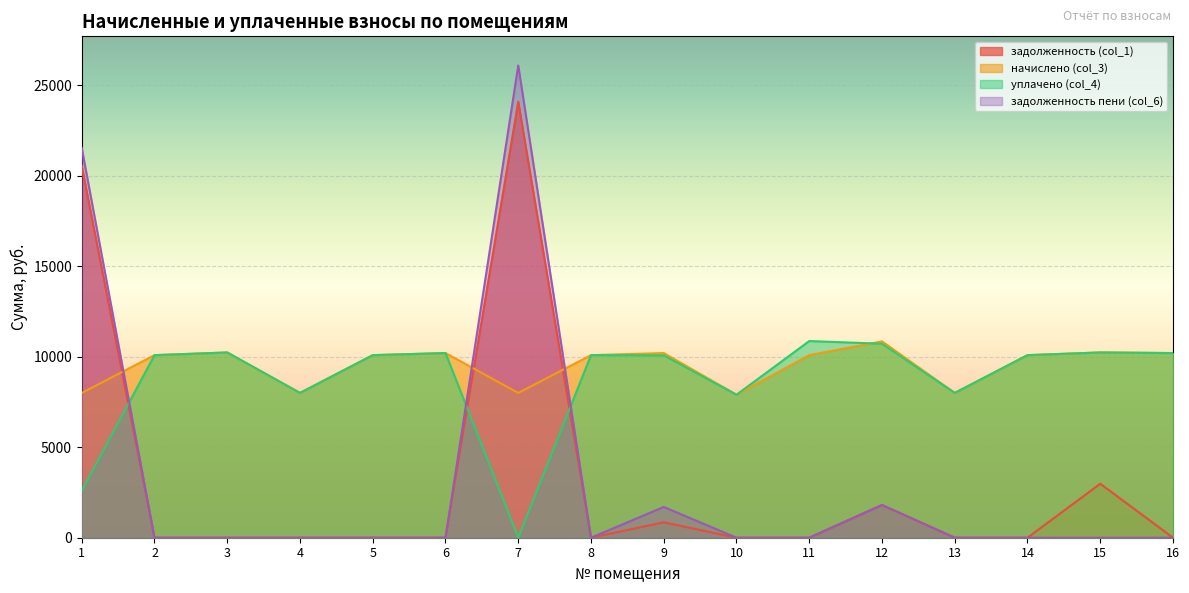

What is the average value of the задолженность пени (col_6) series?

3195.1